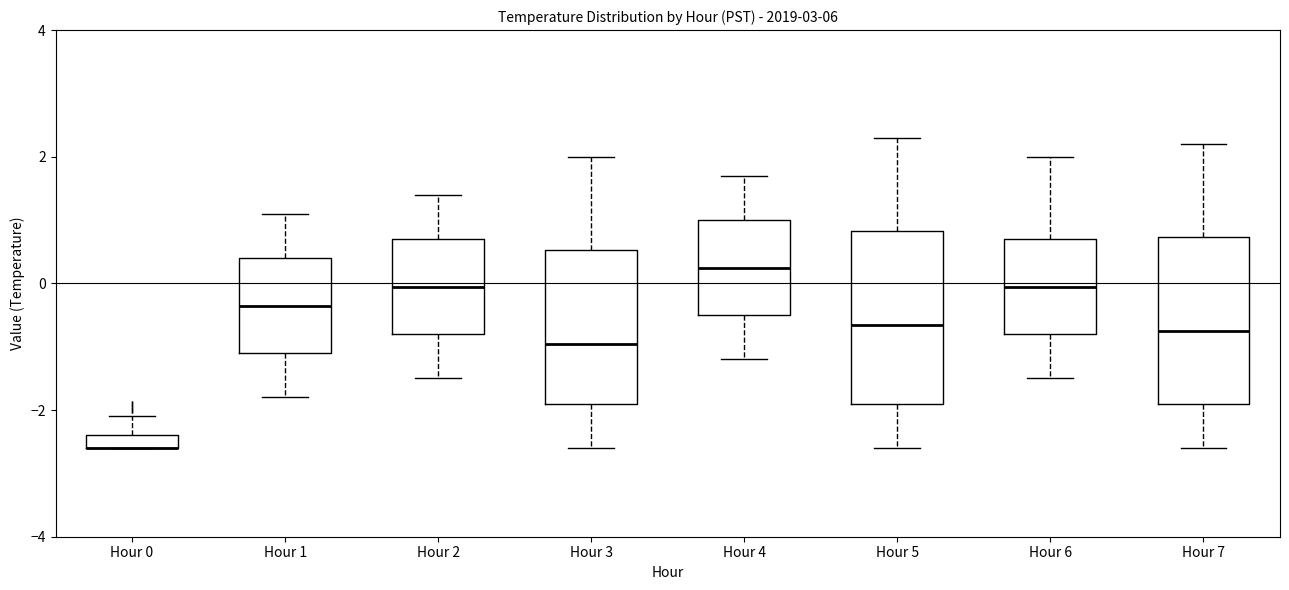

Where does the lower whisker of the box for Hour 1 end on the y-axis? The values are not printed on the chart, so give them approximately, as read against the axis.

-1.8